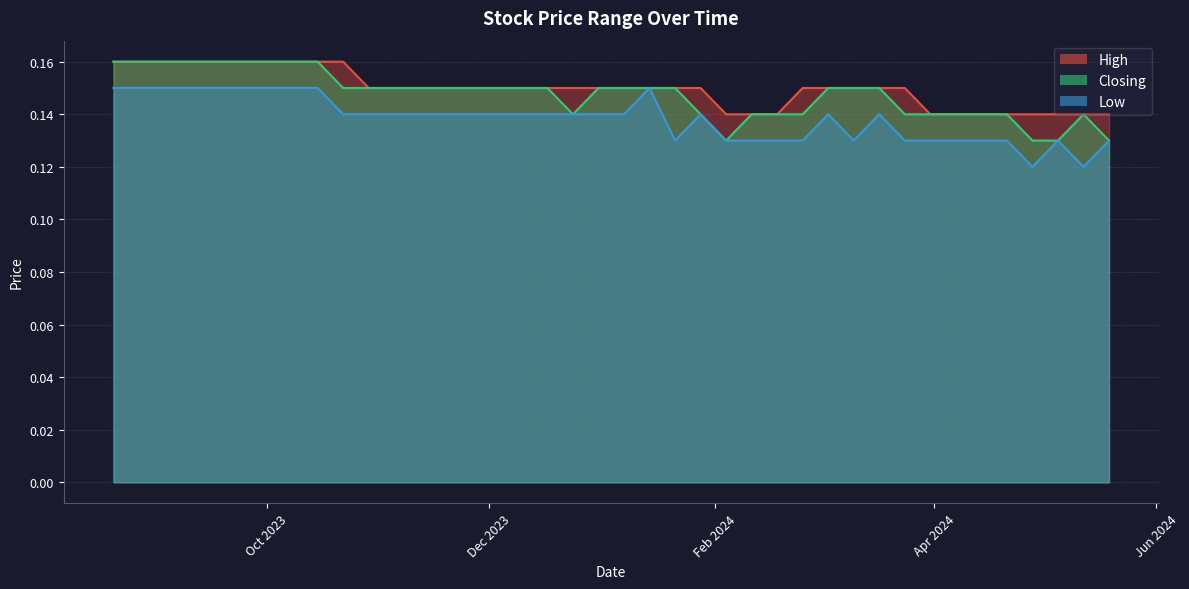

At how many categories does at least one series exceed 0?

40